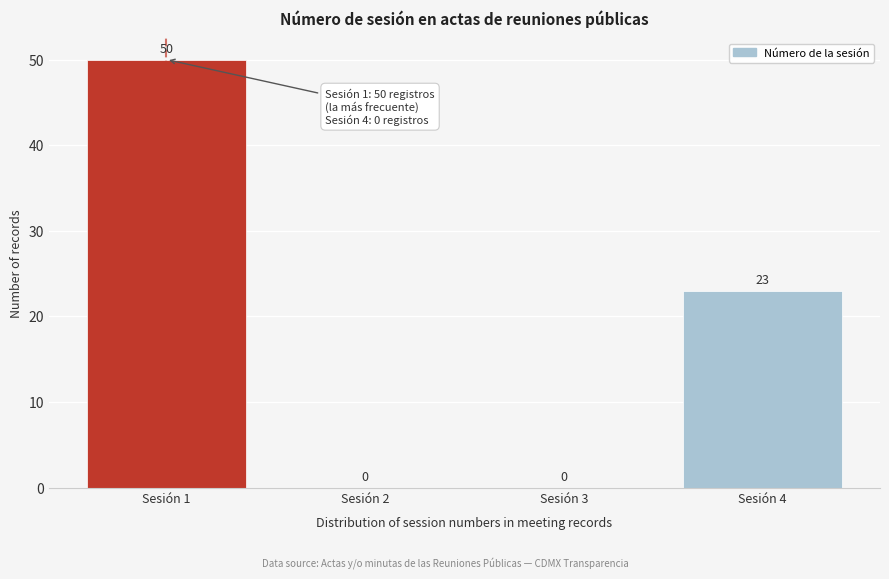

Reading left to right, list all the values displayed in this chart.

Sesión 1=50	Sesión 2=0	Sesión 3=0	Sesión 4=23